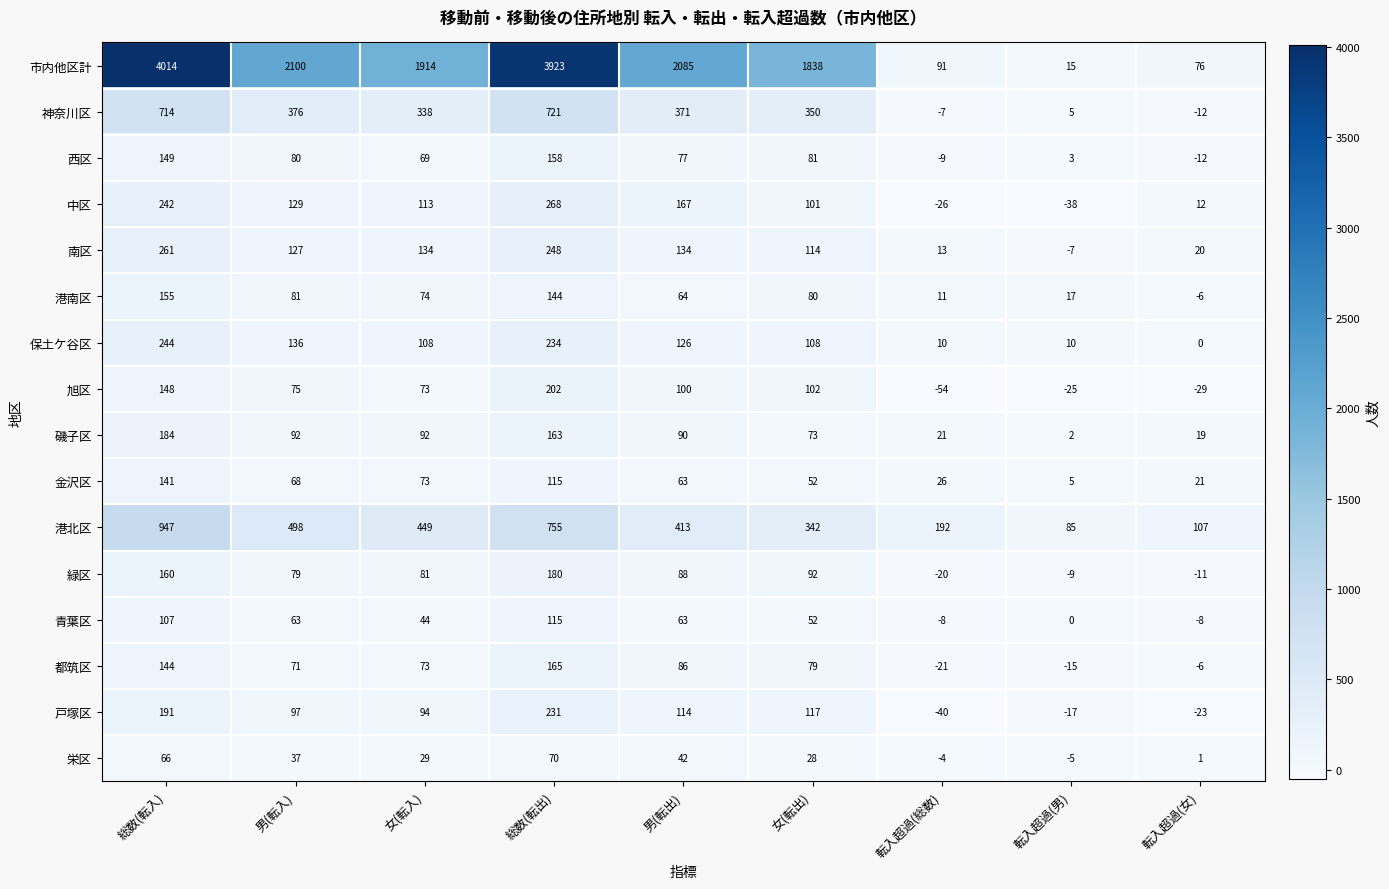

Which series changed the most between 男(転入) and 総数(転出)?

市内他区計